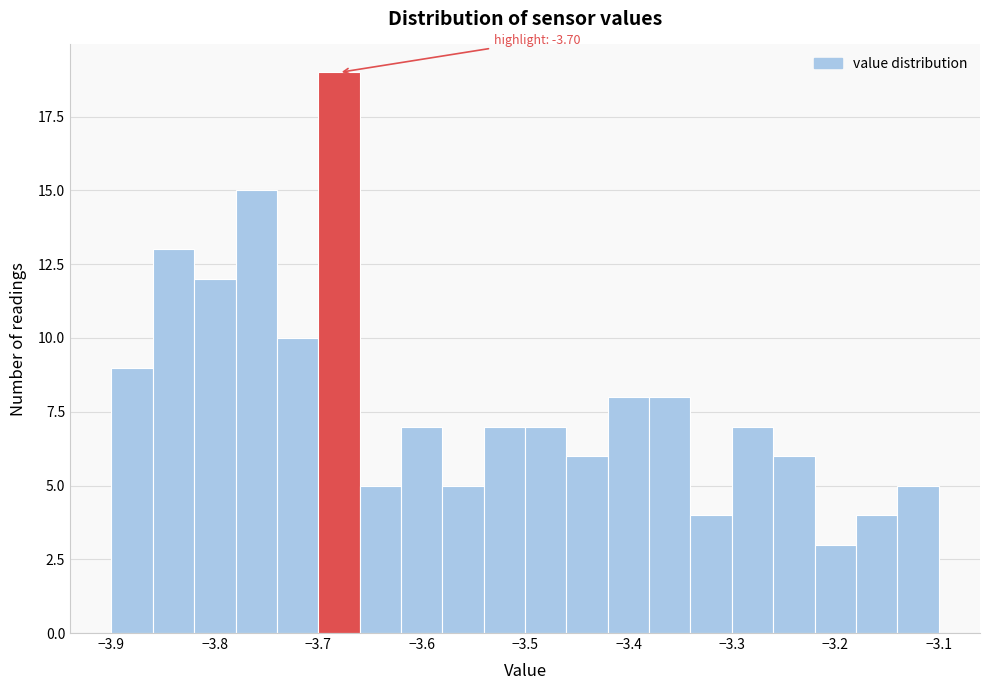

Over which range of the x-axis is the bar tallest?

-3.70 to -3.66